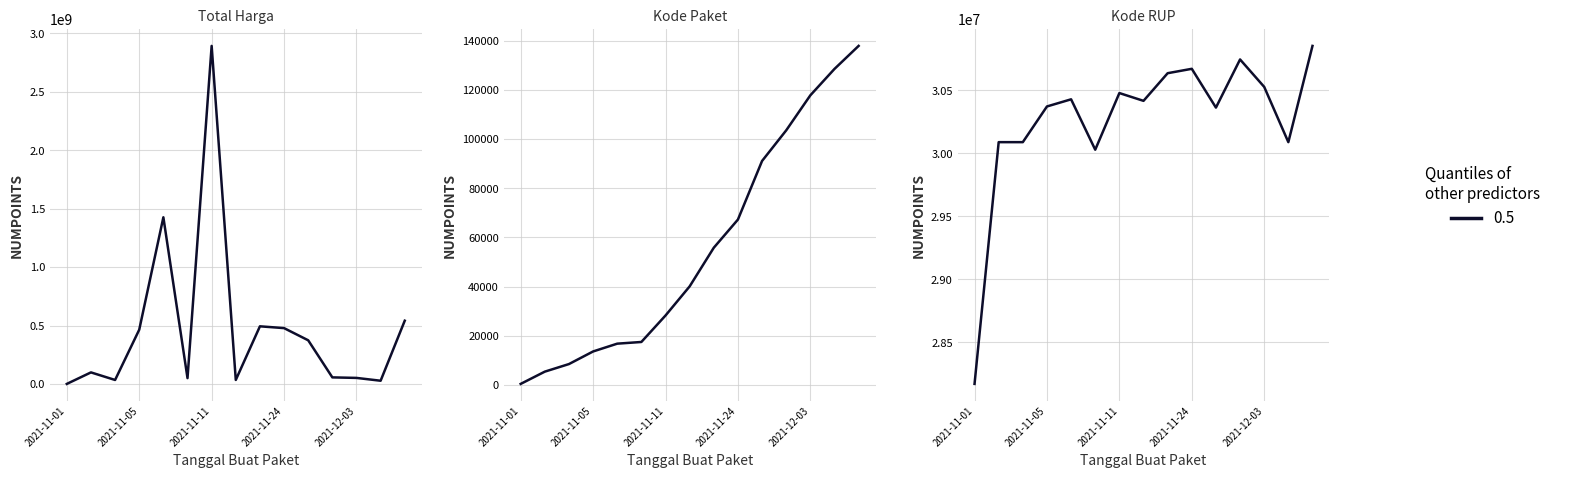

True or false: Total Harga and Kode Paket cross at least once.

False